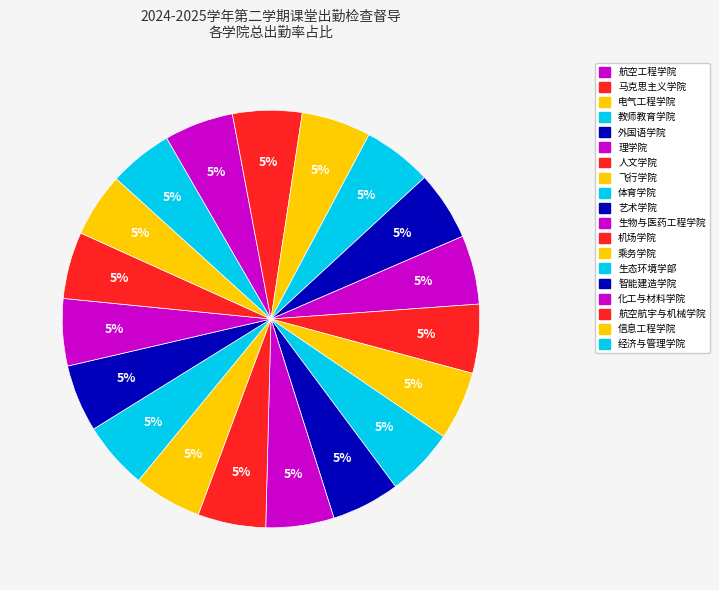

Count the number of slices in the pie.

19